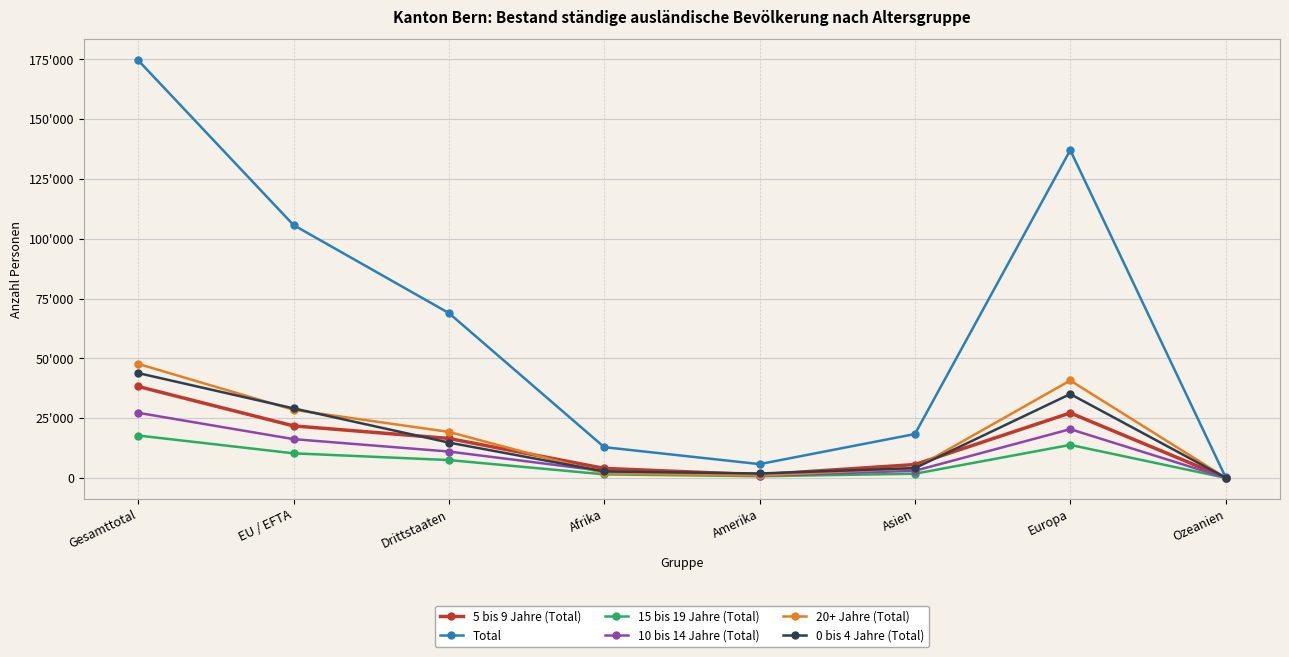

Which series has the widest spread of values?

Total